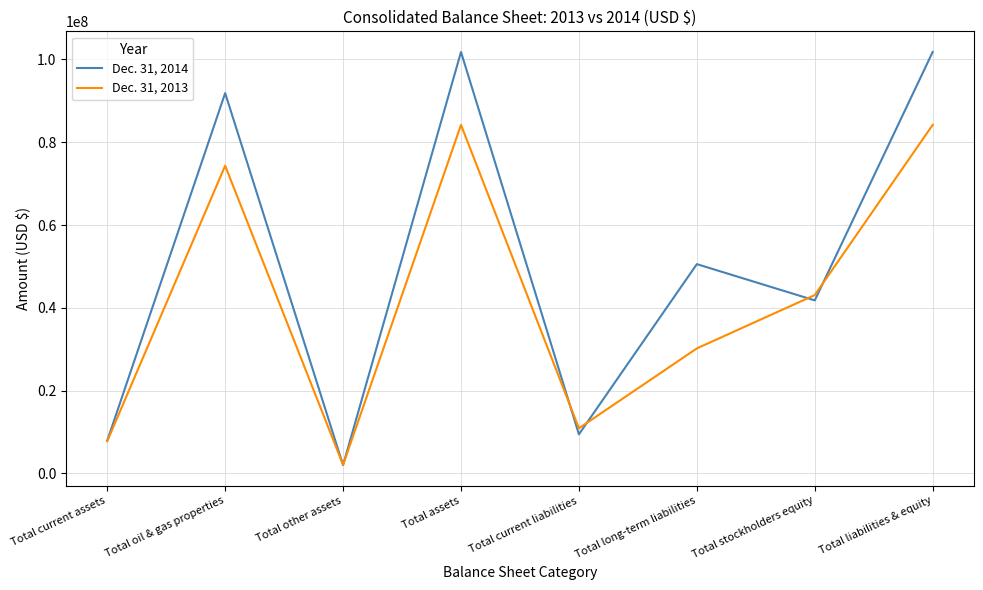

Is this an area chart (filled region under the line)?

No